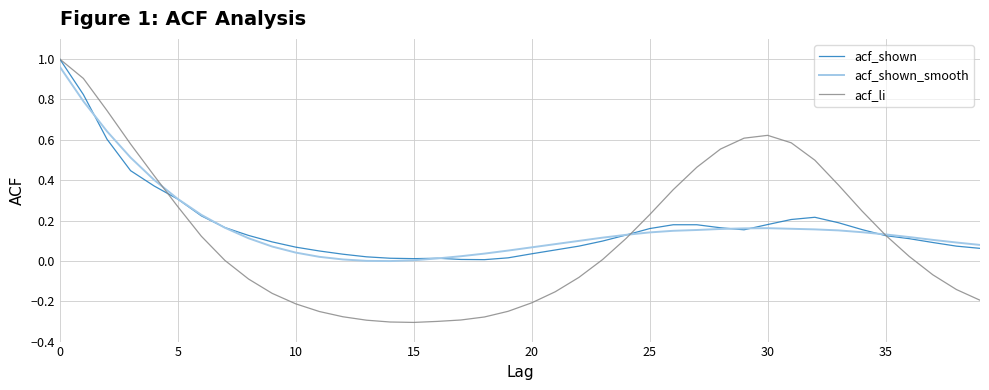

Which series has the widest spread of values?

acf_li